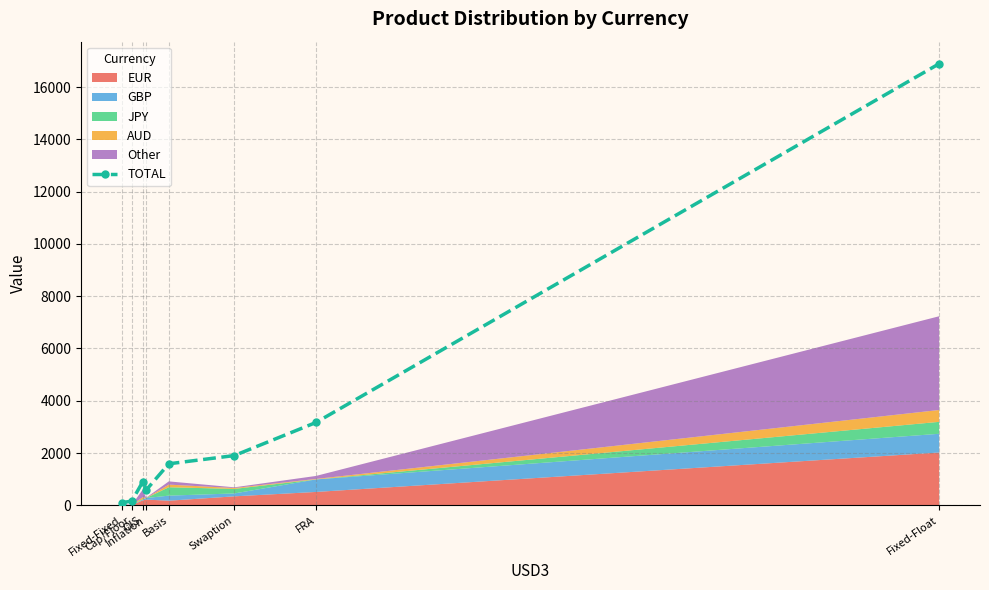

Rank the categories by value from highest to lowest.

Fixed-Float, FRA, Swaption, Basis, OIS, Inflation, Cap/Floor, Fixed-Fixed